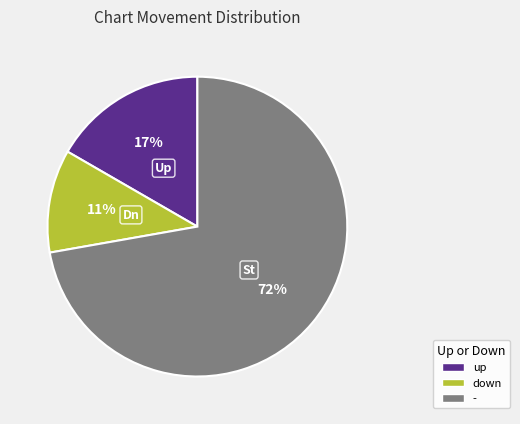

Is it true that - is 60% of the pie?

False